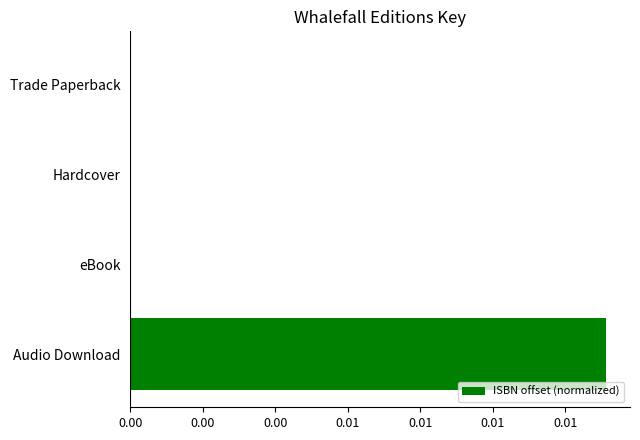

Are the bars horizontal?

Yes